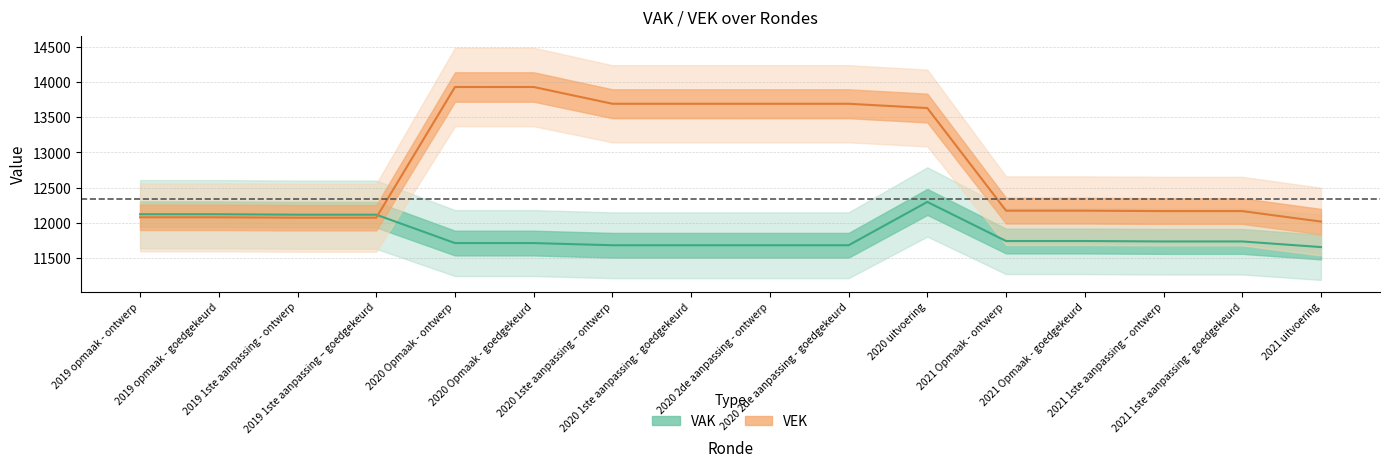

Reading right to left, transcribe all the data shown in this chart.

VAK: 11654	11734	11734	11740	11740	12295	11680	11680	11680	11680	11711	11711	12114	12114	12120	12120
VEK: 12016	12165	12165	12171	12171	13628	13689	13689	13689	13689	13927	13927	12071	12071	12077	12077